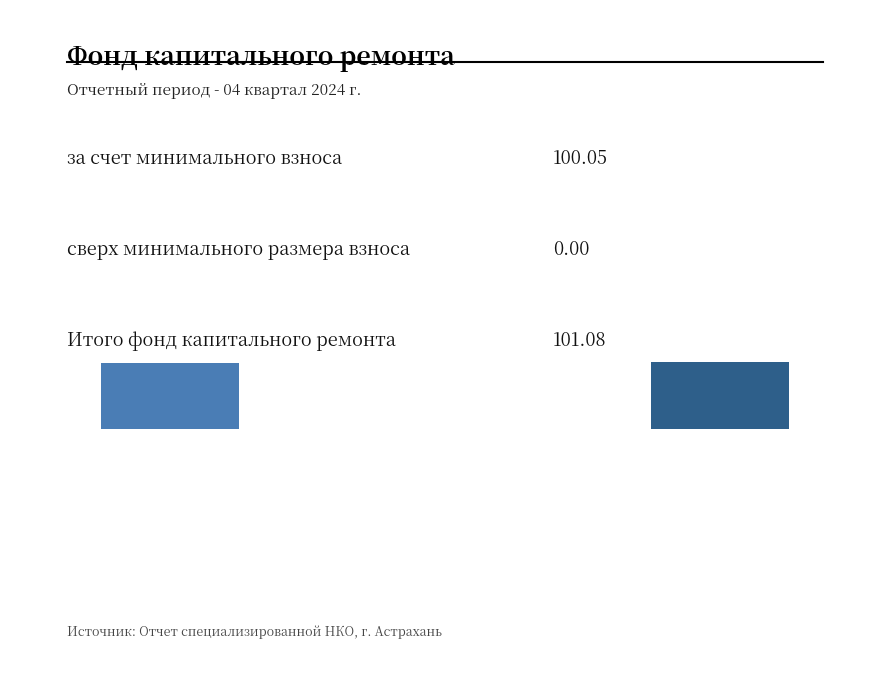

Reading left to right, transcribe all the data shown in this chart.

100.0	0.0	101.1